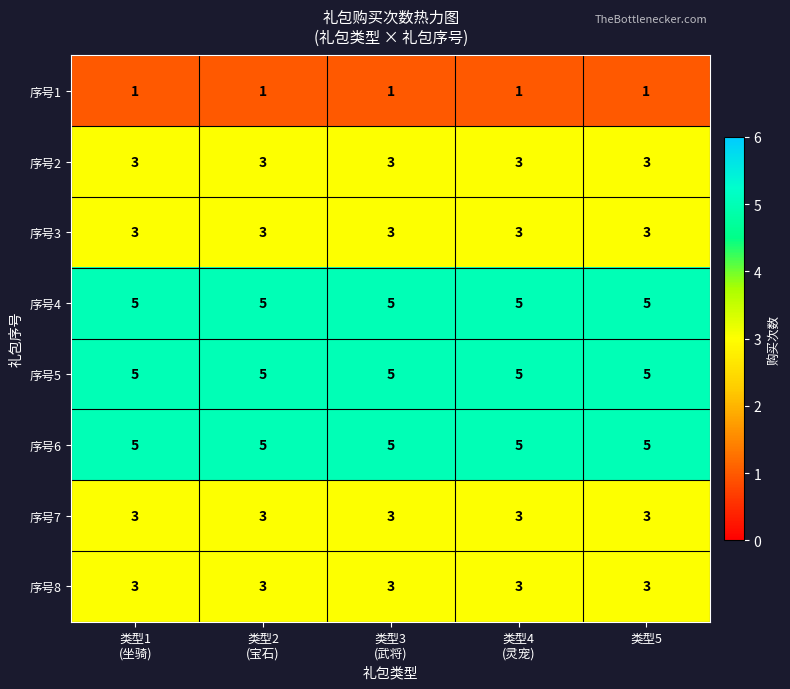

What is the spread (max minus min) of values at 类型5?

4